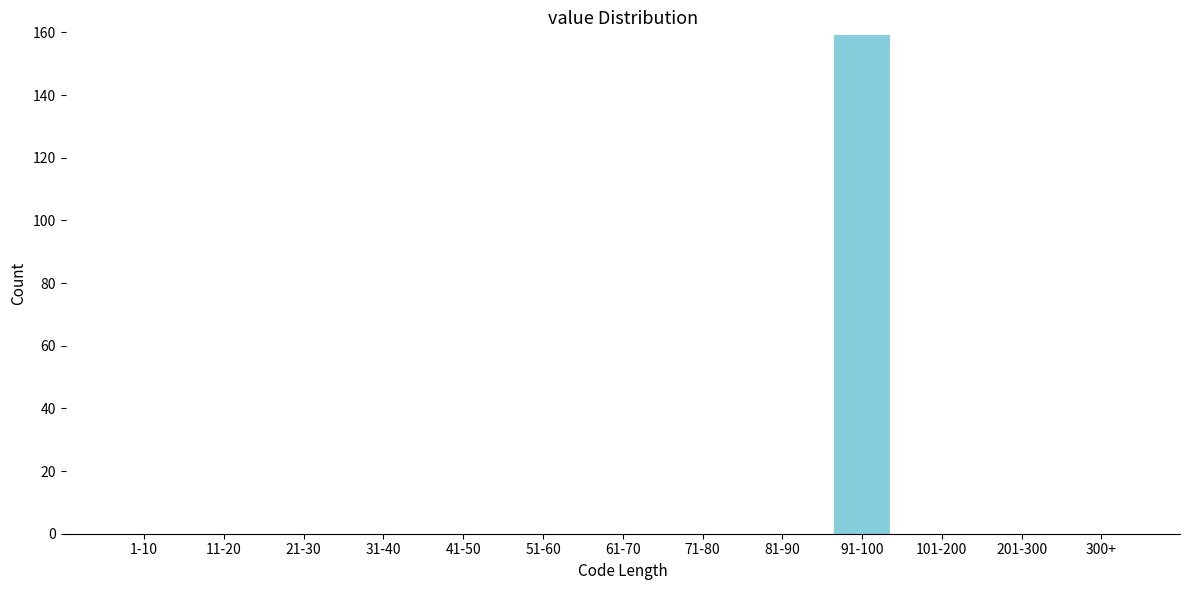

Reading left to right, extract all data points from this chart.

1-10=0	11-20=0	21-30=0	31-40=0	41-50=0	51-60=0	61-70=0	71-80=0	81-90=0	91-100=159	101-200=0	201-300=0	300+=0